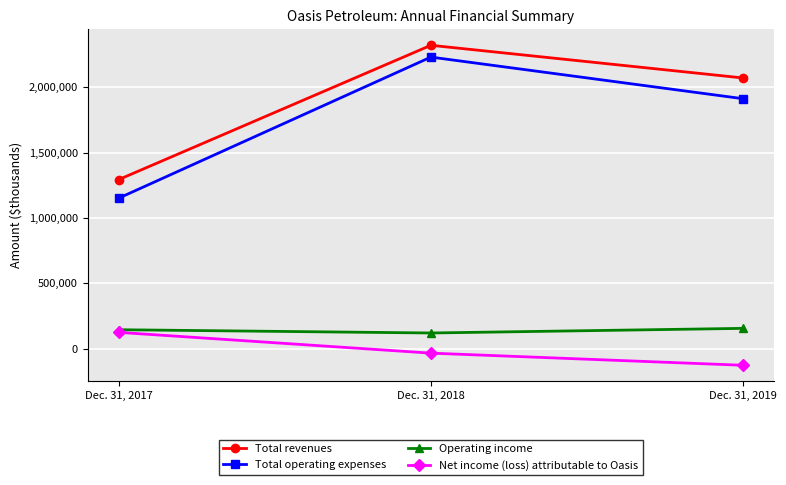

What is the value of the Total operating expenses point at the 1st from the left?

1151525